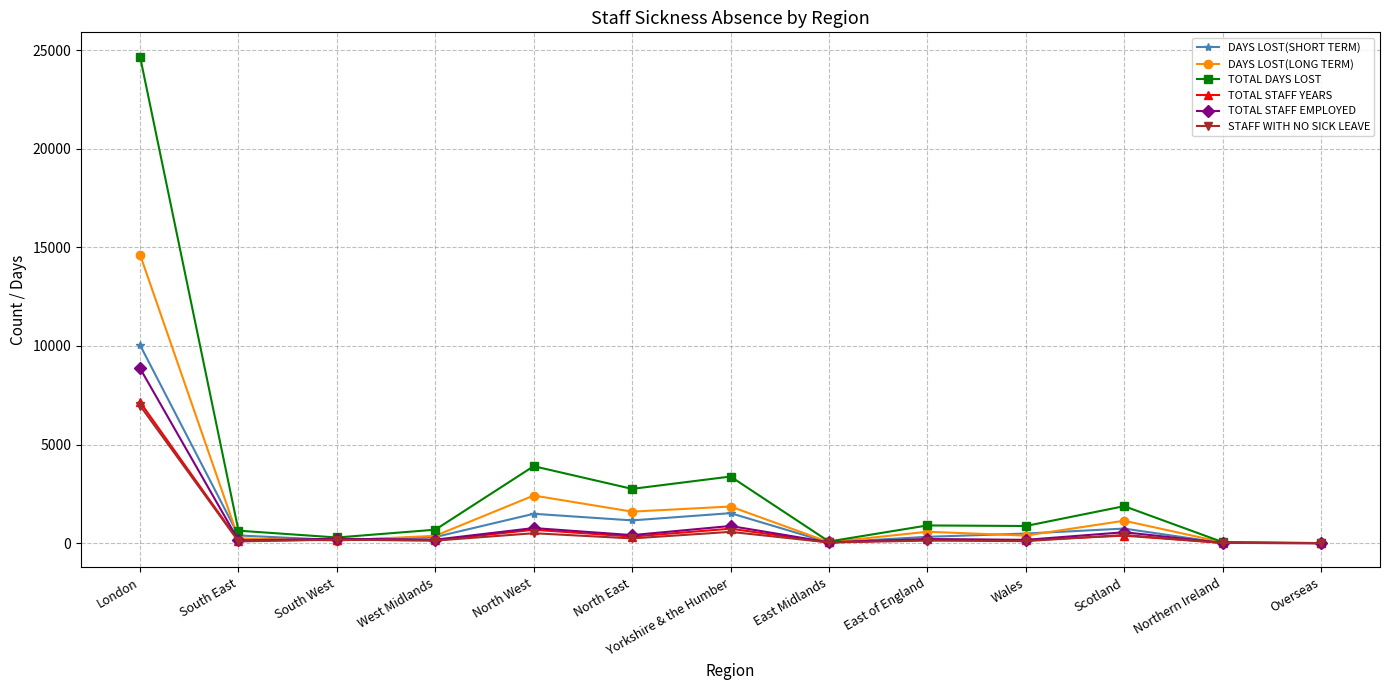

What position from the left is Scotland?

11